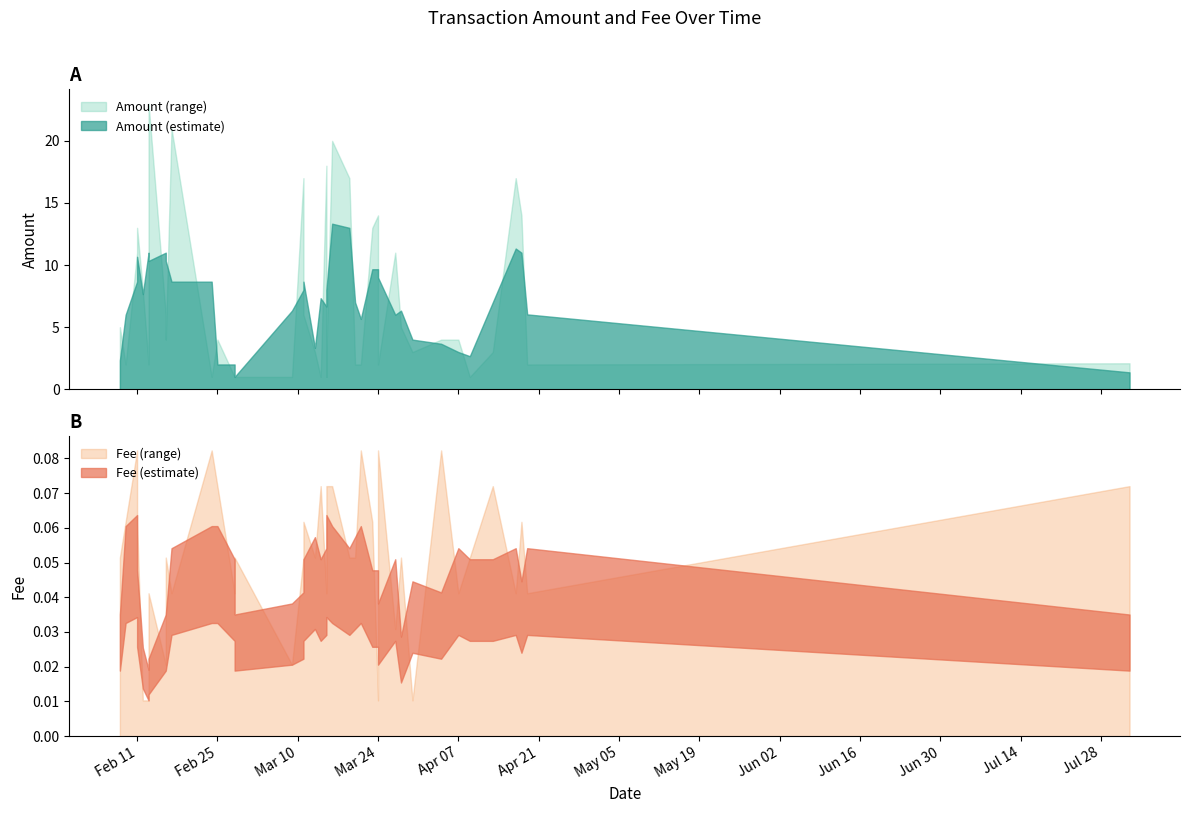

True or false: Amount and Fee intersect in this chart.

False